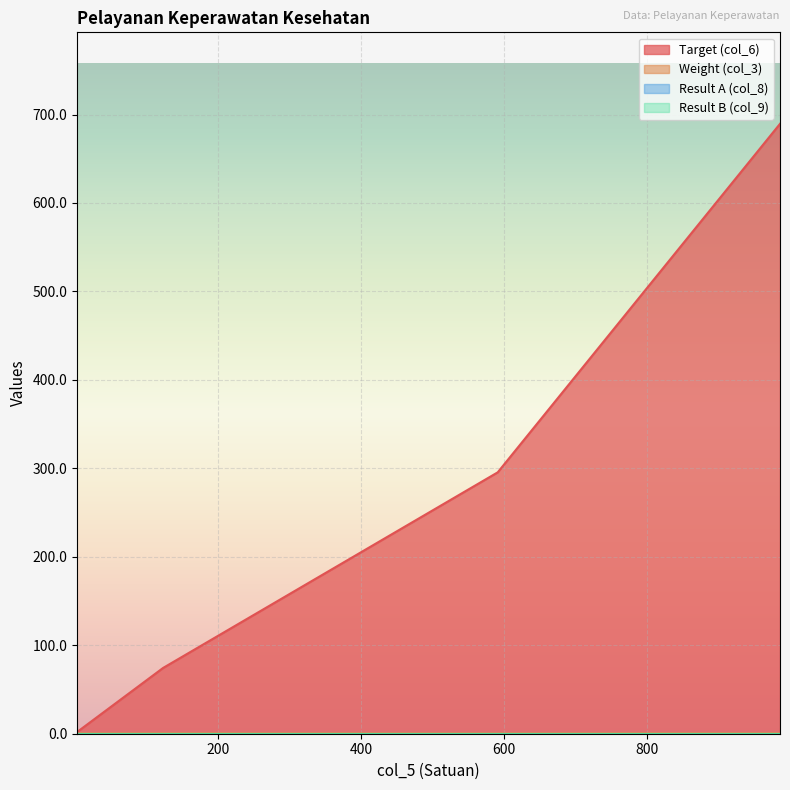

Reading left to right, what are all the values shown in this chart?

Target (col_6): 985=689.5	591=295.5	124=74.4	4=2.0
Weight (col_3): 985=0.7	591=0.5	124=0.6	4=0.5
Result A (col_8): 985=0.0	591=0.0	124=0.0	4=0.0
Result B (col_9): 985=0.0	591=0.0	124=0.0	4=0.0